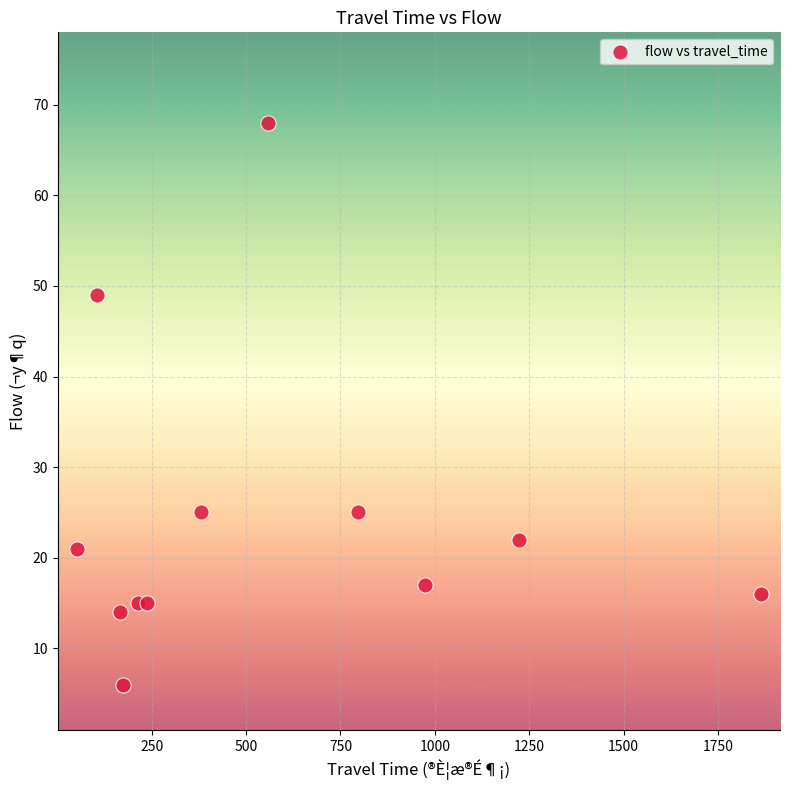

What is the average X value?

562